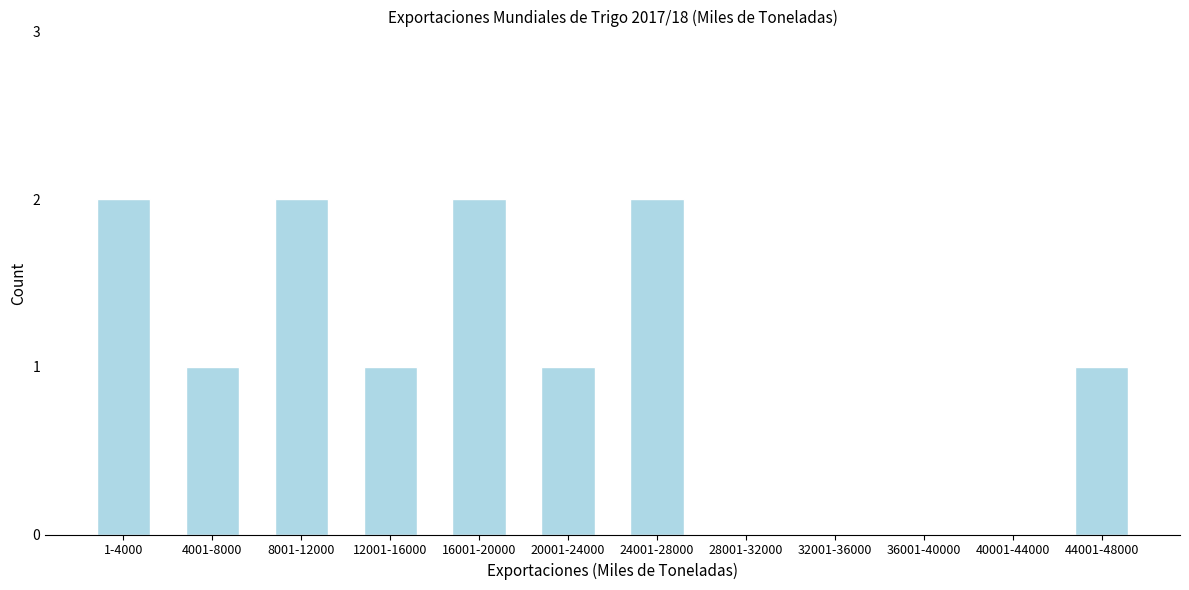

Reading left to right, extract all data points from this chart.

1-4000=2	4001-8000=1	8001-12000=2	12001-16000=1	16001-20000=2	20001-24000=1	24001-28000=2	28001-32000=0	32001-36000=0	36001-40000=0	40001-44000=0	44001-48000=1